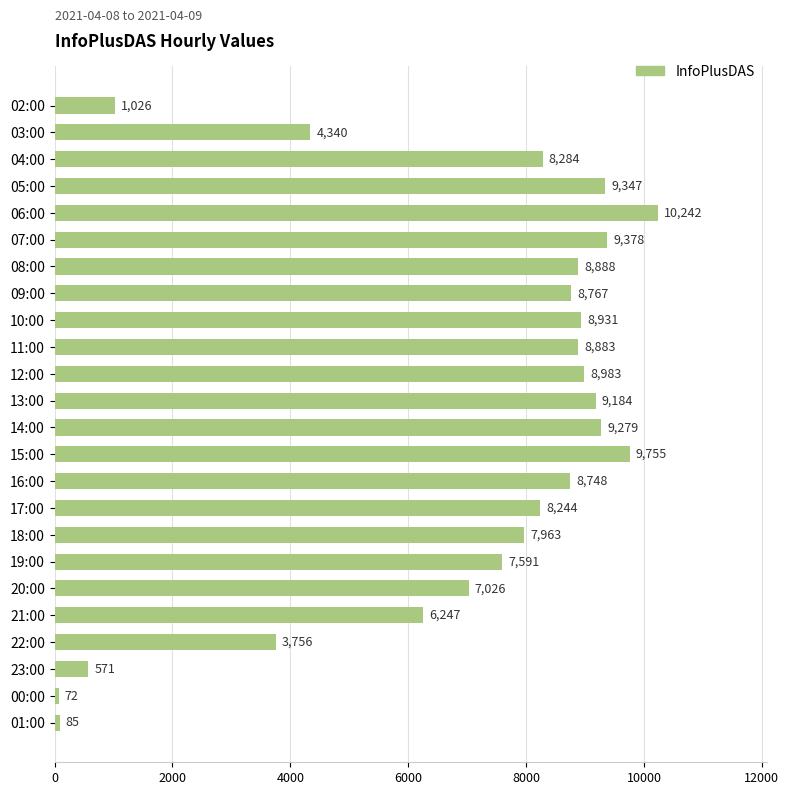

What is the greatest value displayed?

10242